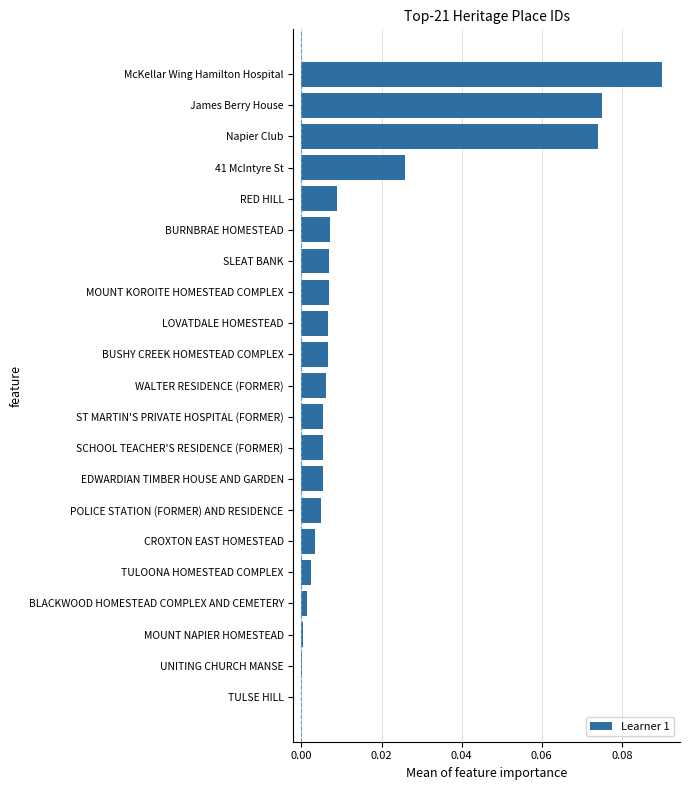

How many distinct data groups are displayed?

1